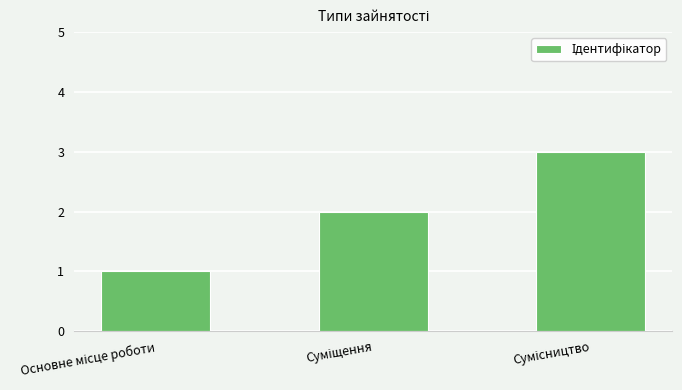

What is the greatest value displayed?

3